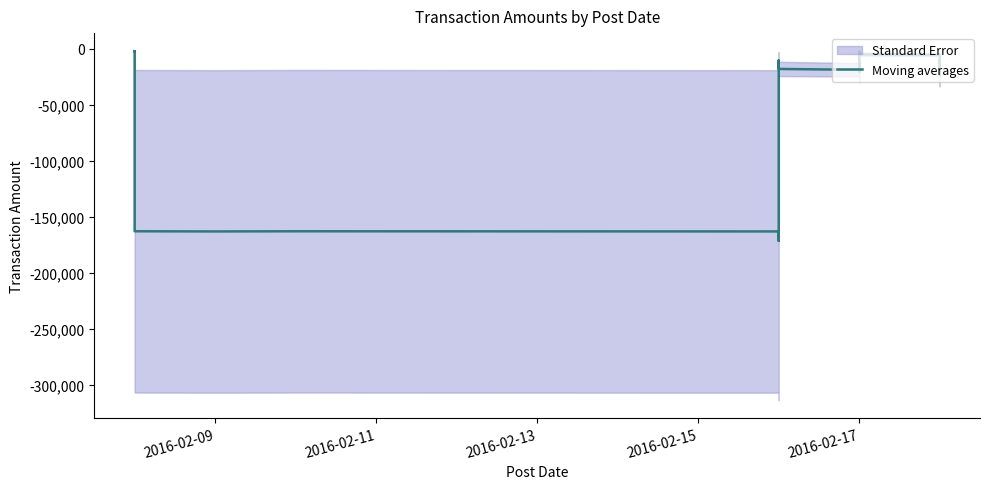

What is the value of the 26th point from the left?

-3132.4